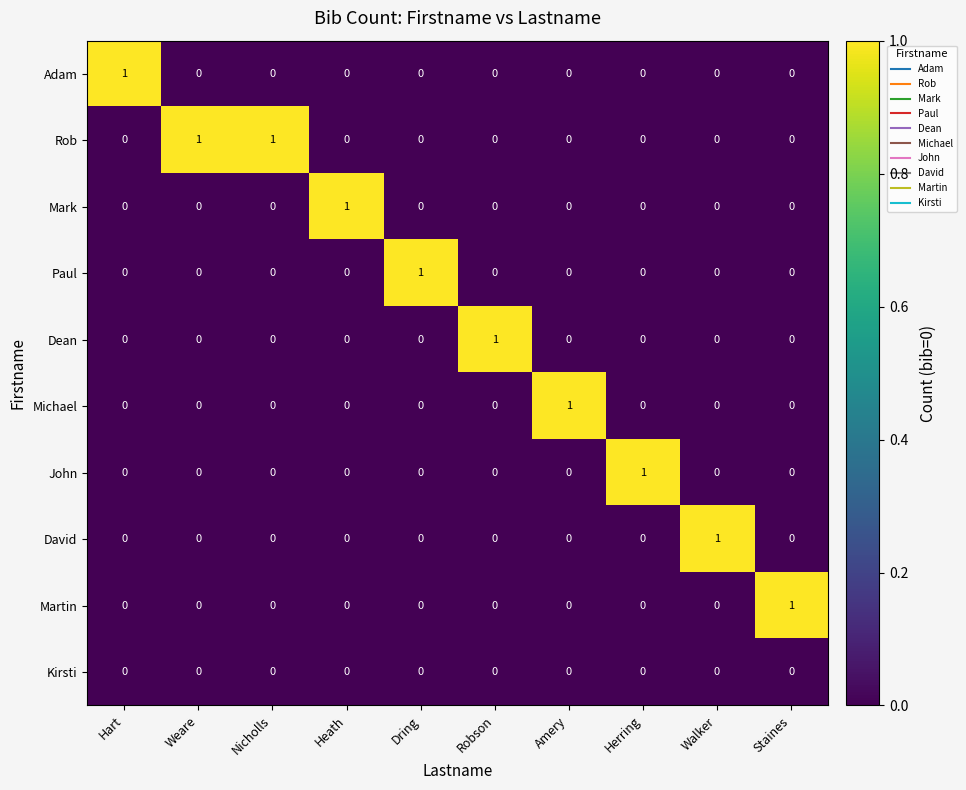

Count the John values in the range 0 to 1.

10